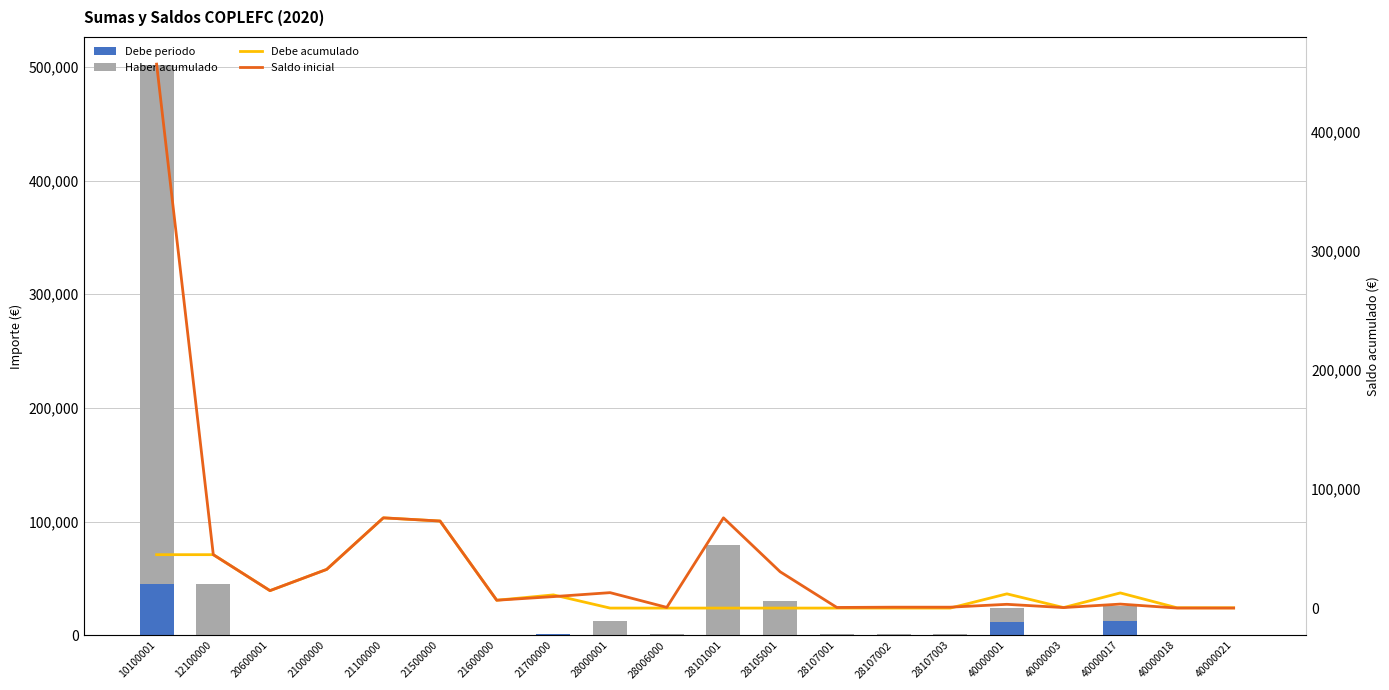

Reading right to left, what are all the values shown in this chart?

Debe periodo: 40000021=217.2	40000018=253.8	40000017=12720.0	40000003=0.0	40000001=11937.2	28107003=0.0	28107002=0.0	28107001=0.0	28105001=0.0	28101001=0.0	28006000=0.0	28000001=0.0	21700000=1441.3	21600000=0.0	21500000=0.0	21100000=0.0	21000000=0.0	20600001=0.0	12100000=0.0	10100001=44821.0
Haber acumulado: 40000021=217.2	40000018=271.9	40000017=12720.0	40000003=87.2	40000001=11839.0	28107003=959.8	28107002=959.8	28107001=683.5	28105001=30467.5	28101001=79289.6	28006000=1173.3	28000001=12974.8	21700000=0.0	21600000=0.0	21500000=0.0	21100000=0.0	21000000=0.0	20600001=0.0	12100000=44821.0	10100001=456476.7
Debe acumulado: 40000021=217.2	40000018=253.8	40000017=12720.0	40000003=427.6	40000001=11937.2	28107003=0.0	28107002=0.0	28107001=0.0	28105001=0.0	28101001=0.0	28006000=0.0	28000001=0.0	21700000=11063.8	21600000=6590.3	21500000=73050.5	21100000=75727.5	21000000=32454.7	20600001=14640.0	12100000=44821.0	10100001=44821.0
Saldo inicial: 40000021=27.2	40000018=36.3	40000017=3339.0	40000003=427.6	40000001=3156.3	28107003=759.5	28107002=759.5	28107001=521.0	28105001=30467.5	28101001=75727.5	28006000=586.7	28000001=12951.3	21700000=9622.5	21600000=6590.3	21500000=73050.5	21100000=75727.5	21000000=32454.7	20600001=14640.0	12100000=44821.0	10100001=456476.7